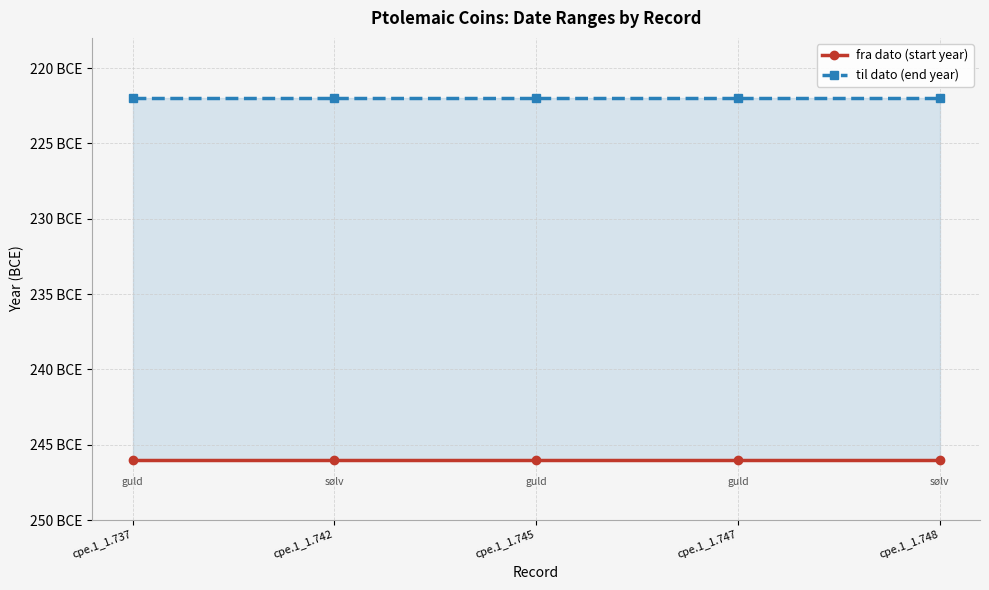

Which series has the largest total across all categories?

til dato (end year)